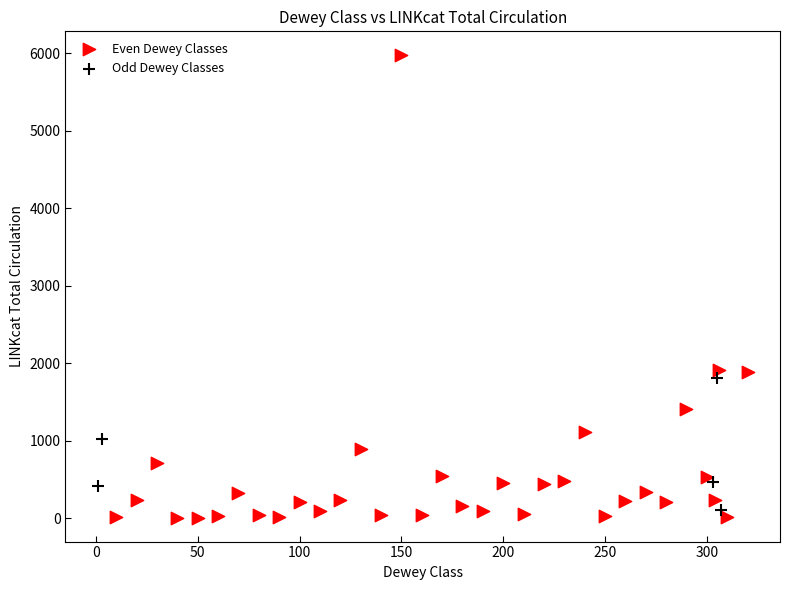

Which series reaches the maximum Y coordinate?

Even Dewey Classes